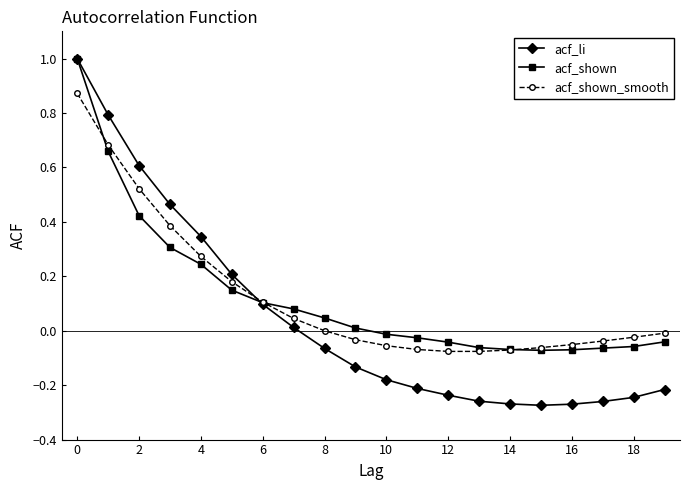

How many distinct data groups are displayed?

3